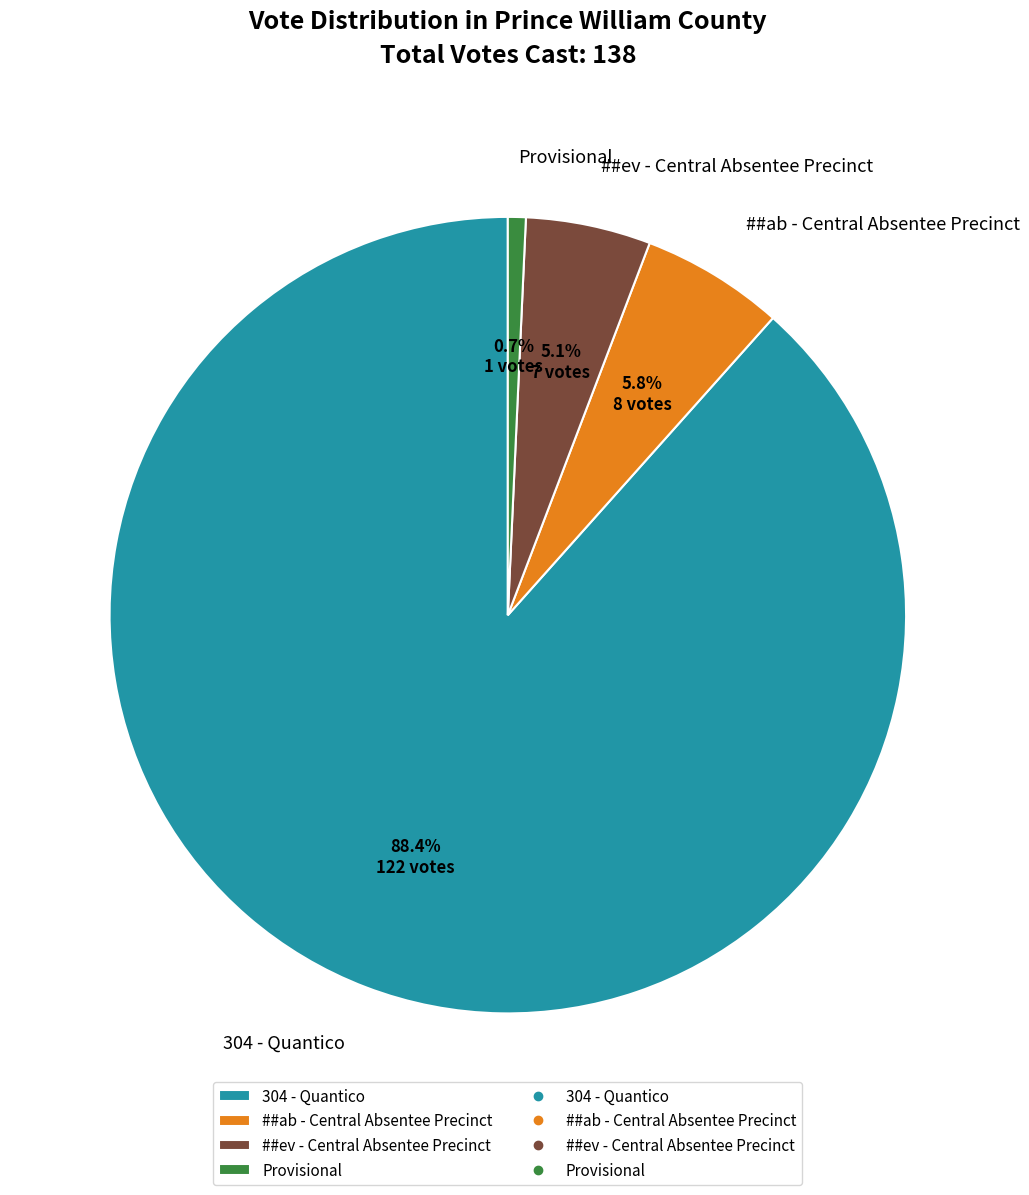

To the nearest percent, what is the difference between the 304 - Quantico and ##ev - Central Absentee Precinct slice percentages?

83%